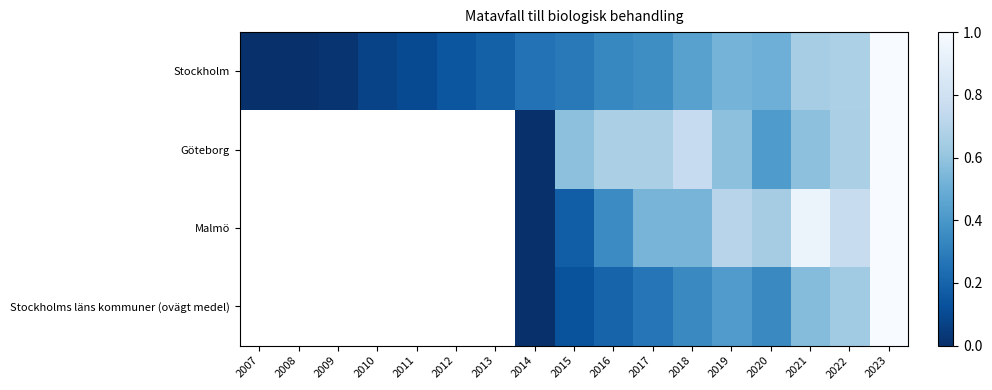

At how many categories does at least one series exceed 0?

16